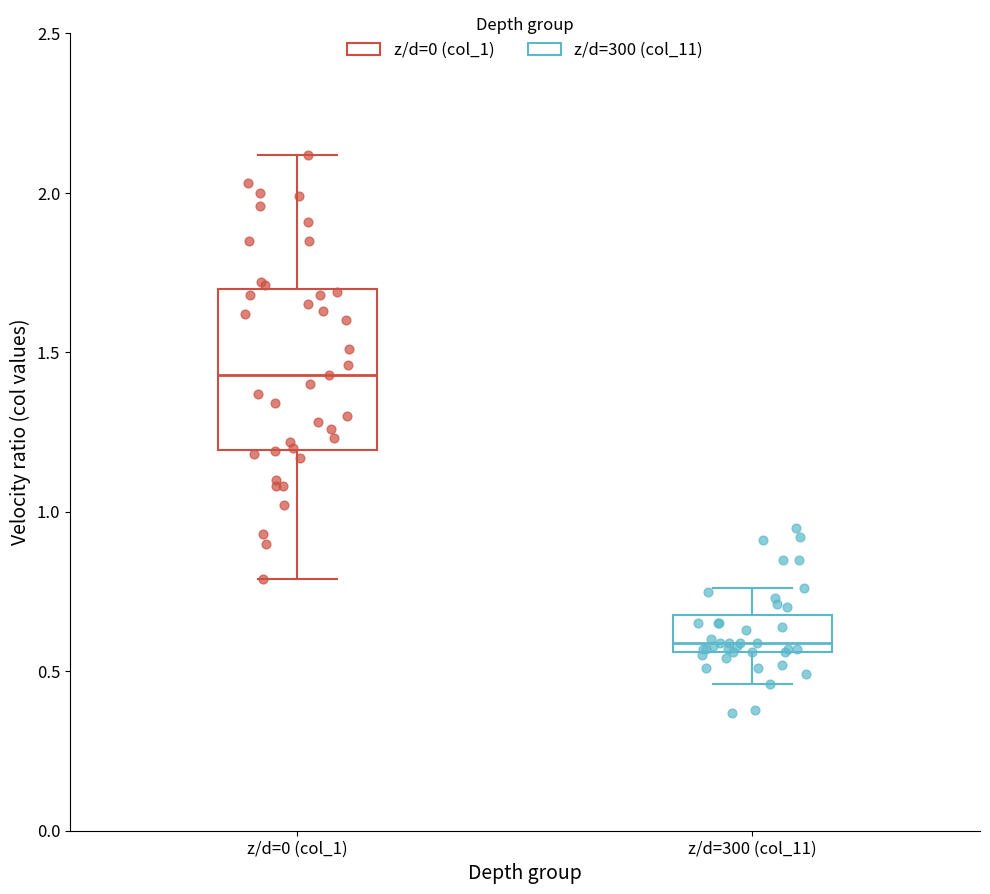

Reading left to right, read every box against the y-axis: the position of its median line, the range the box covers, and the ends of its whiskers. The values are not printed on the chart, so give them approximately, as read against the axis.

z/d=0 (col_1): median 1.45, box 1.20 to 1.70, whiskers 0.80 to 2.10
z/d=300 (col_11): median 0.60, box 0.55 to 0.70, whiskers 0.45 to 0.75